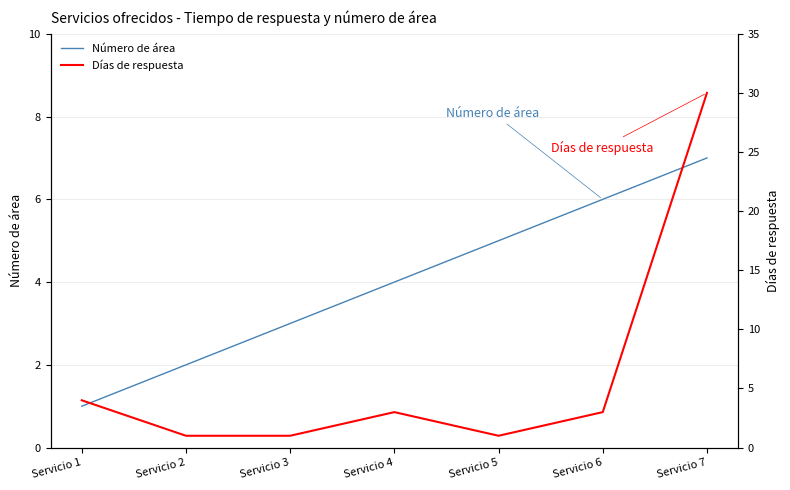

At how many categories does at least one series exceed 28?

1